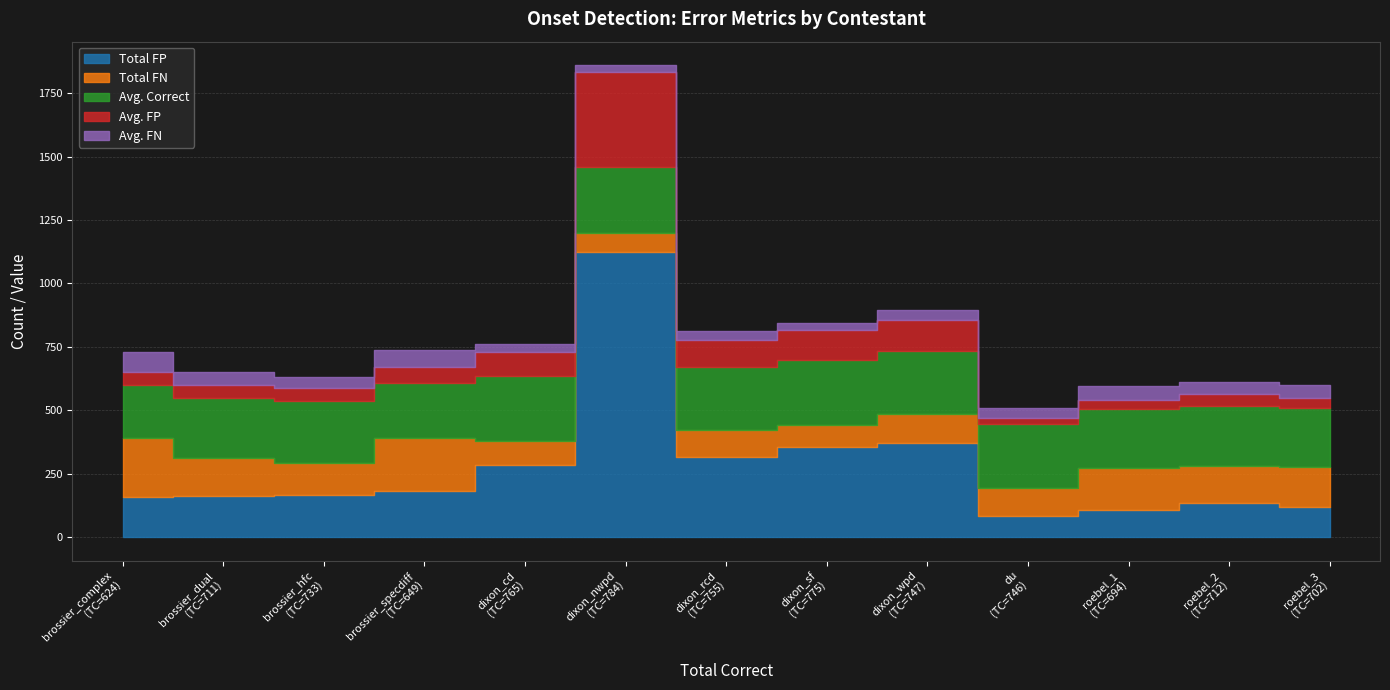

Which series changed the most between brossier_complex and dixon_cd?

Total FN